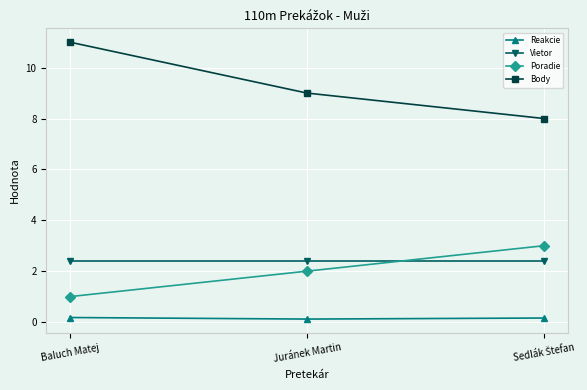

What is the maximum value shown in the chart?

11.0